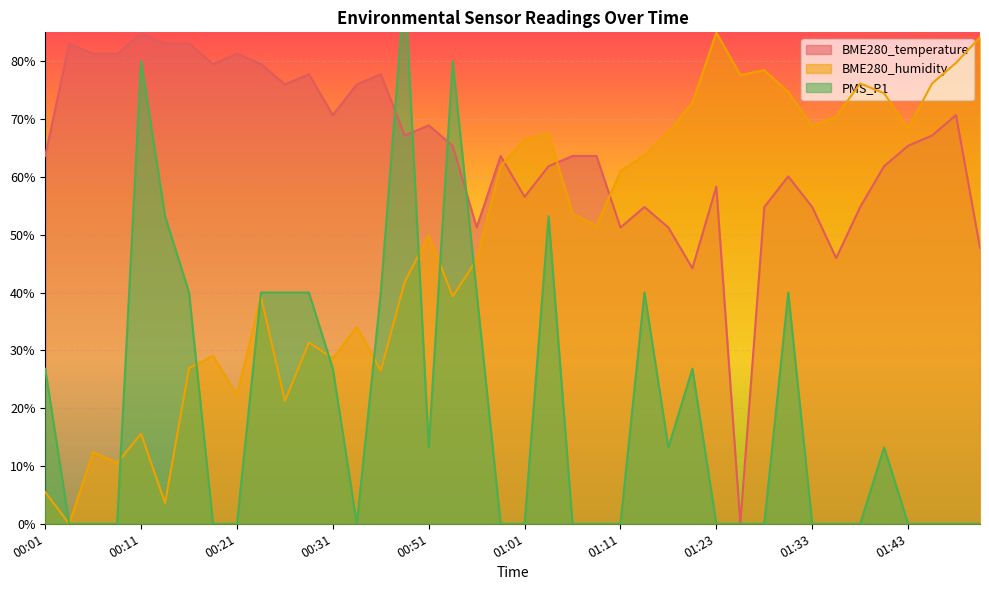

How many intersections are there between PMS_P1 and BME280_humidity?

8